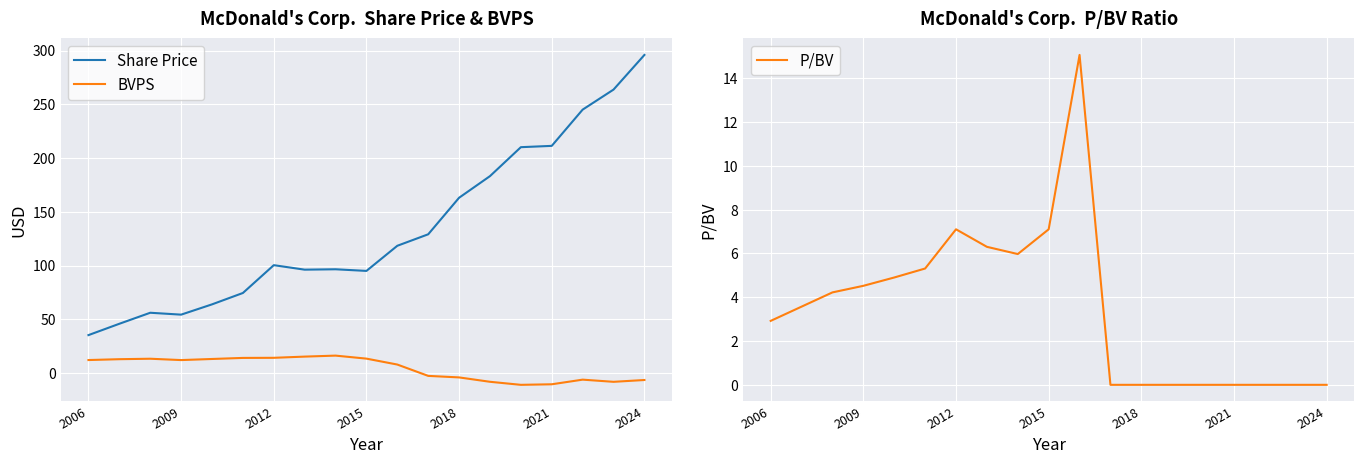

True or false: P/BV and Share Price intersect in this chart.

False